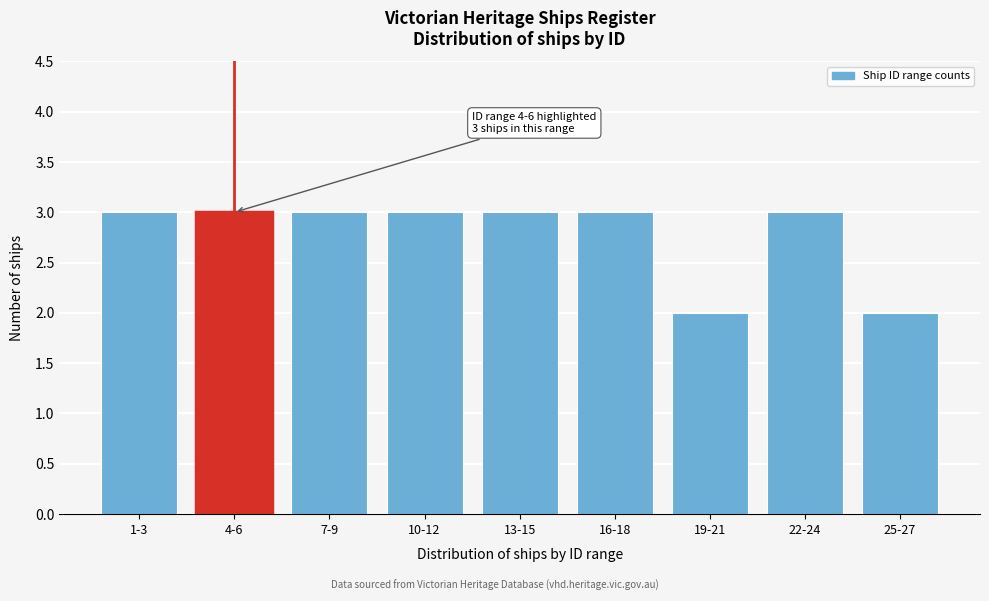

Reading left to right, transcribe all the data shown in this chart.

3	3	3	3	3	3	2	3	2